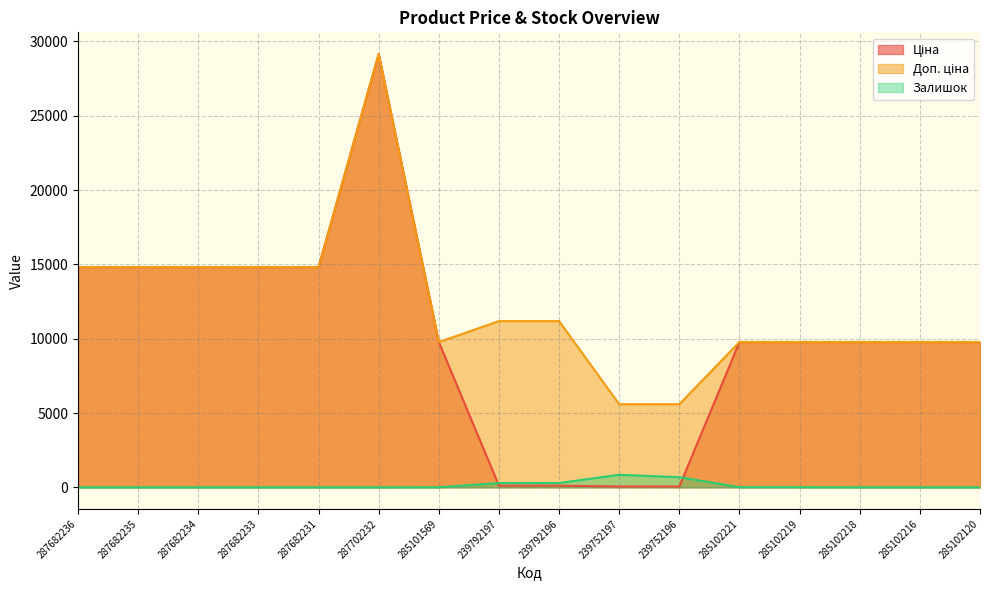

Rank the series by their average value, from highest to lowest.

Доп. ціна, Ціна, Залишок